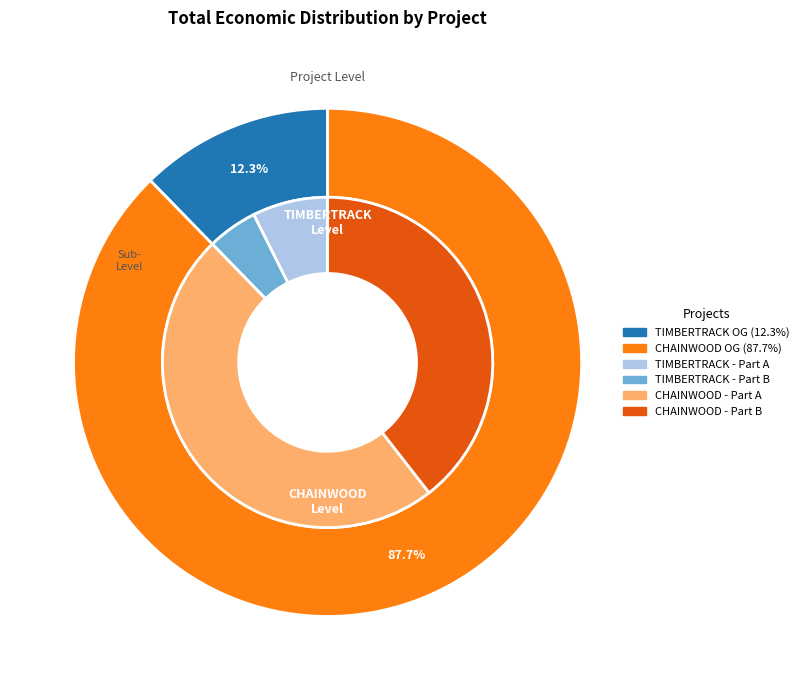

How many slices are in this pie chart?

2